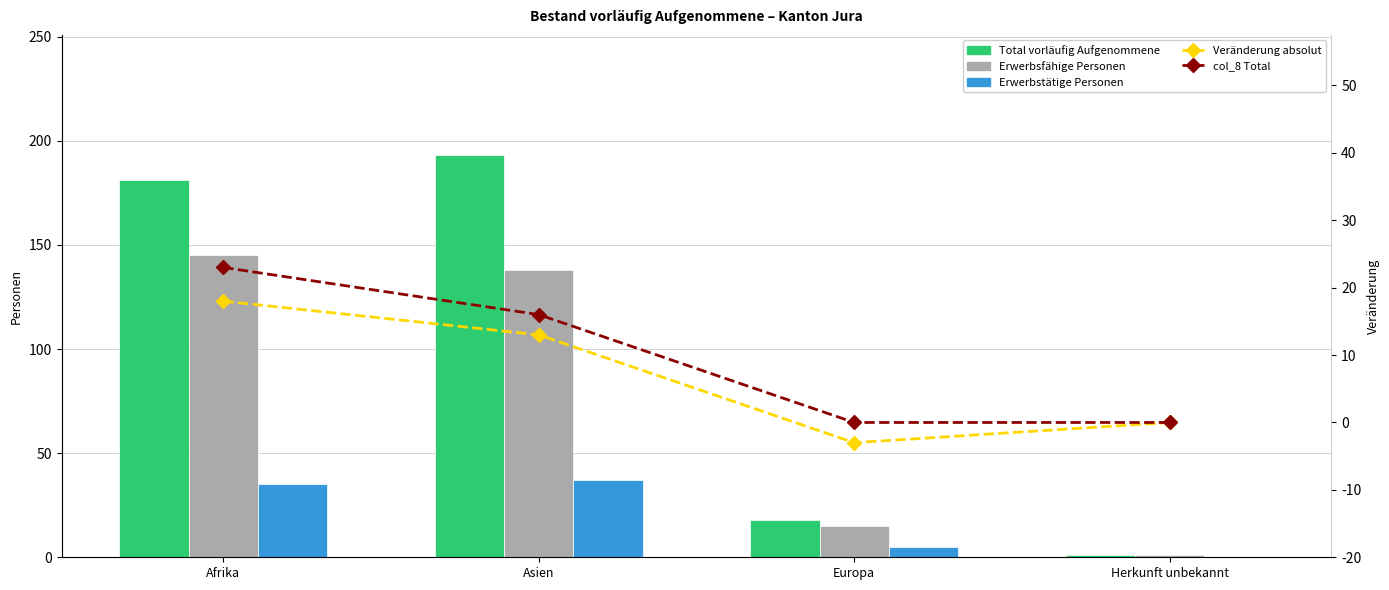

Reading left to right, list all the values displayed in this chart.

Total vorläufig Aufgenommene: Afrika=181	Asien=193	Europa=18	Herkunft unbekannt=1
Erwerbsfähige Personen: Afrika=145	Asien=138	Europa=15	Herkunft unbekannt=1
Erwerbstätige Personen: Afrika=35	Asien=37	Europa=5	Herkunft unbekannt=0
Veränderung absolut: Afrika=18	Asien=13	Europa=-3	Herkunft unbekannt=0
col_8 Total: Afrika=23	Asien=16	Europa=0	Herkunft unbekannt=0